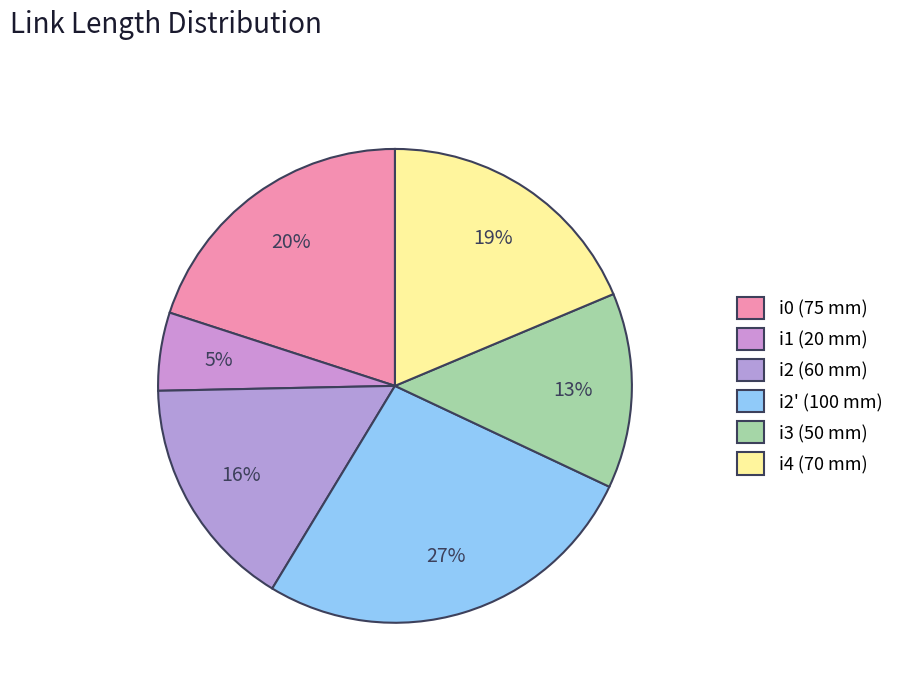

Does i4 (70 mm) represent more than half of the total?

No